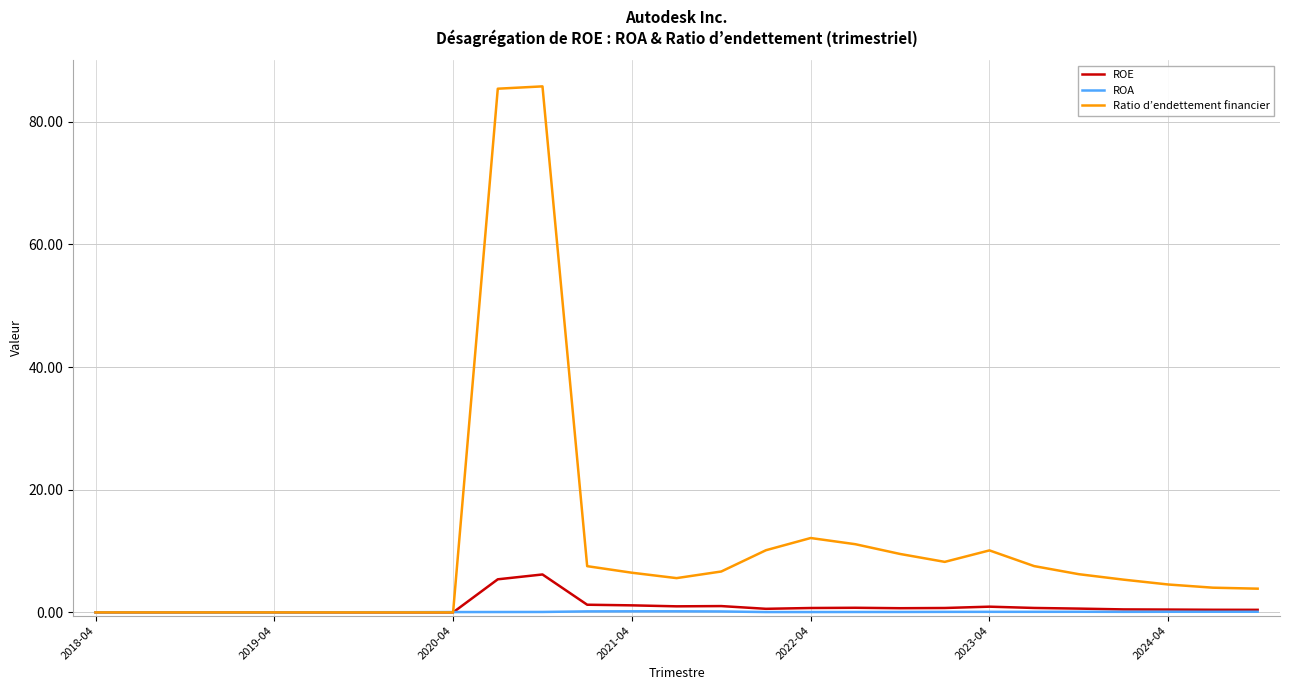

What is the greatest value displayed?

85.8